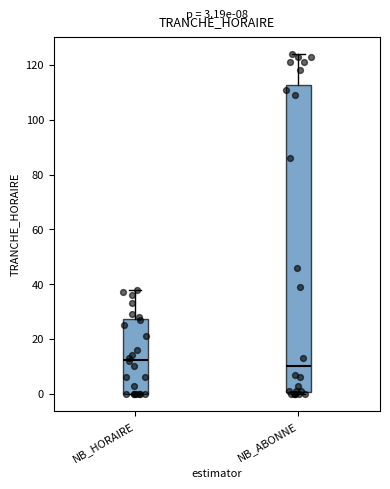

Which box's median line is the highest?

NB_HORAIRE